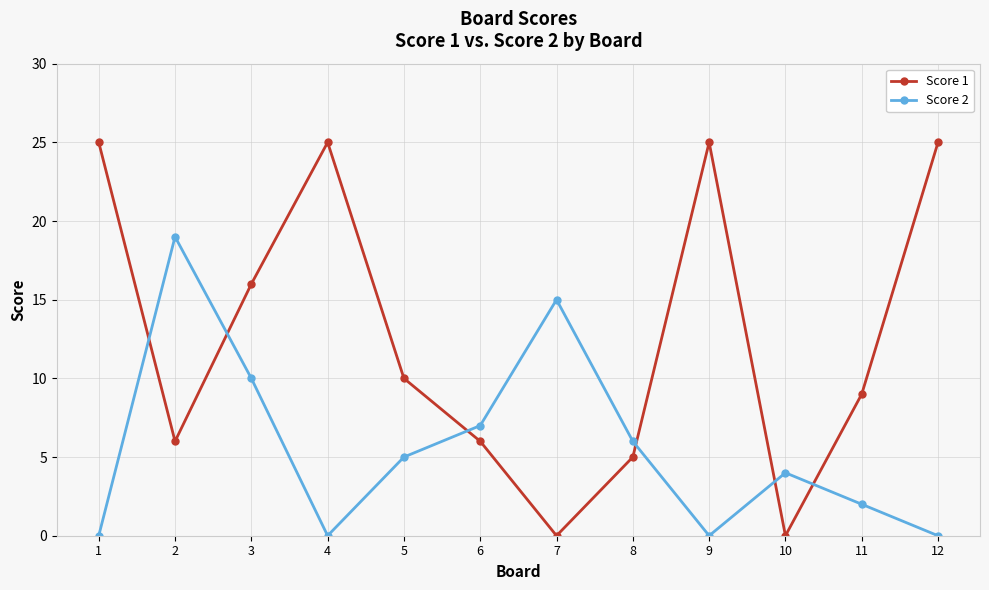

What is the value of the Score 1 point at the 1st from the left?

25